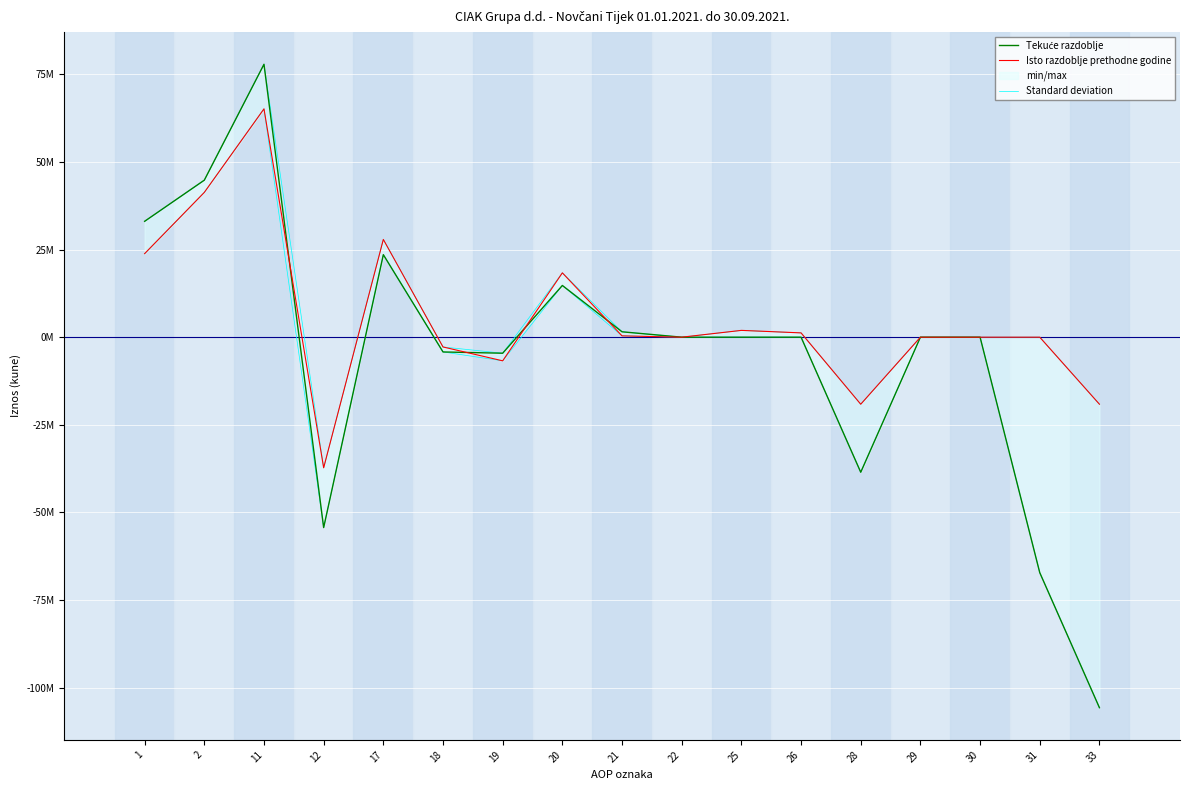

Count the number of categories in the chart.

17